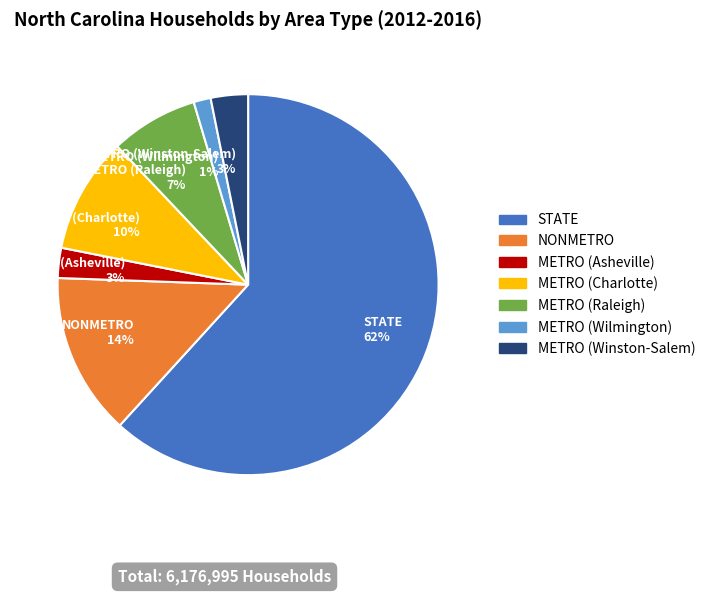

Does any single category account for the majority?

Yes